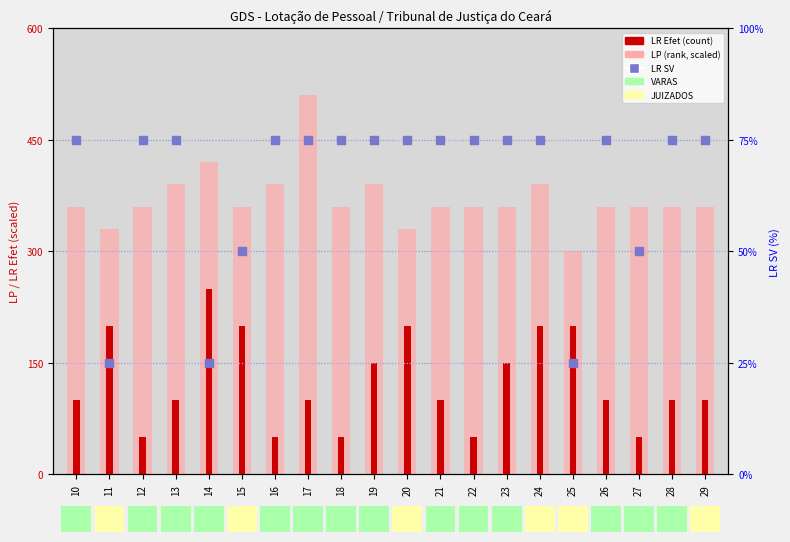

At which category is the sum across all series the highest?

14